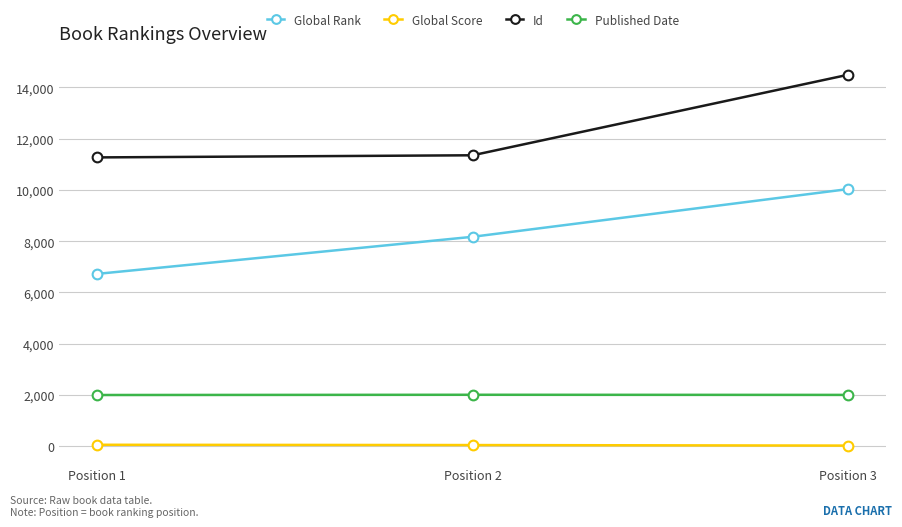

What is the difference between the maximum and minimum values in the Global Score series?

32